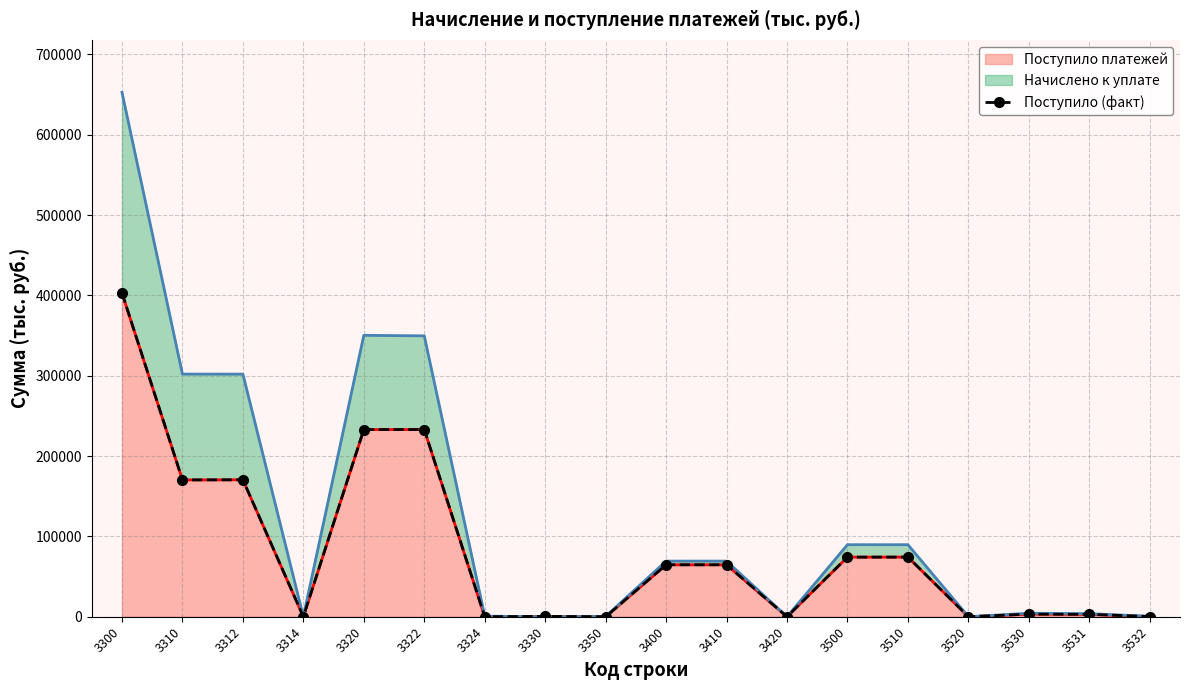

Does the chart have visible grid lines?

Yes